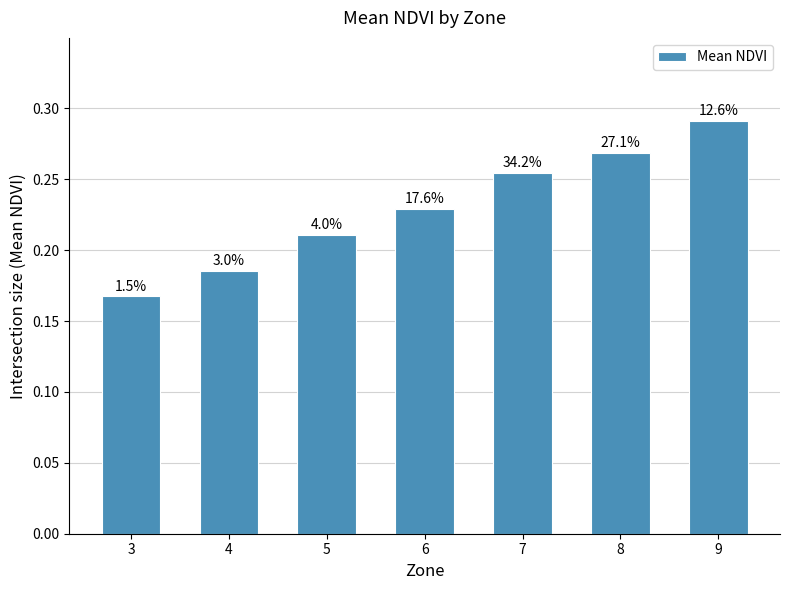

What is the sum of the values at 5 and 6?

0.4